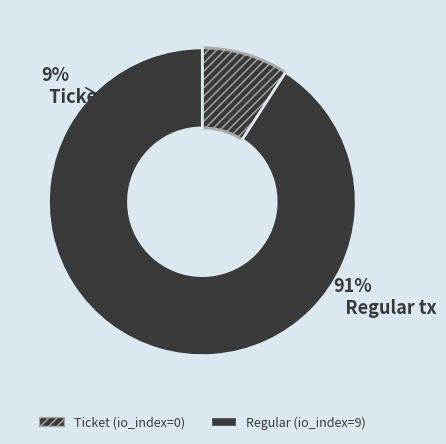

Is there any slice that represents more than half of the pie?

Yes